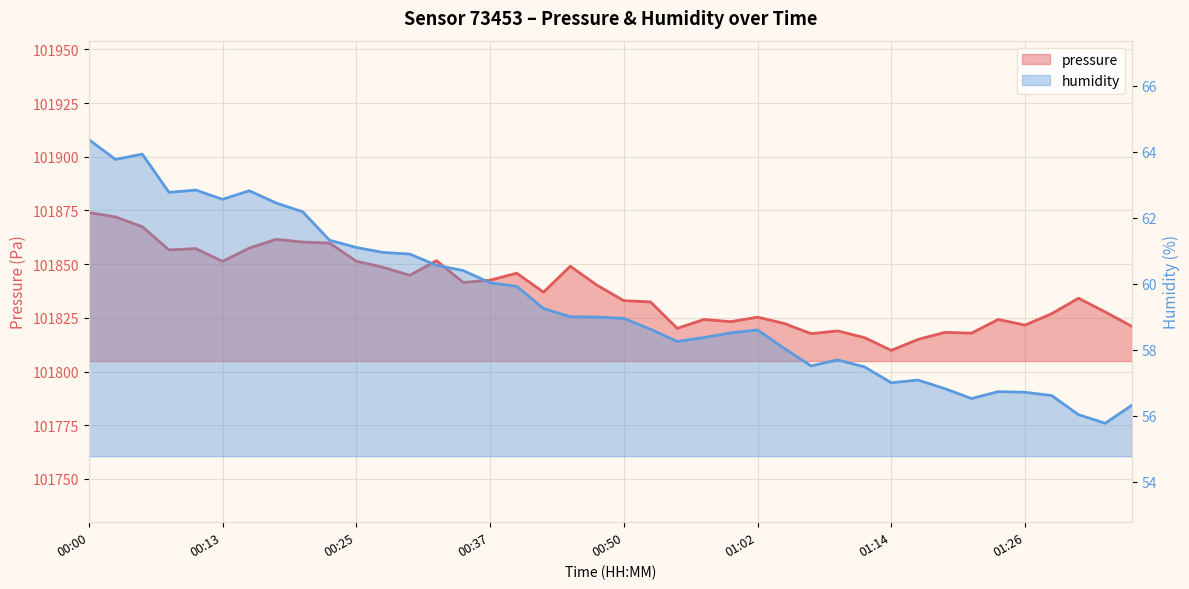

True or false: humidity and pressure intersect in this chart.

False